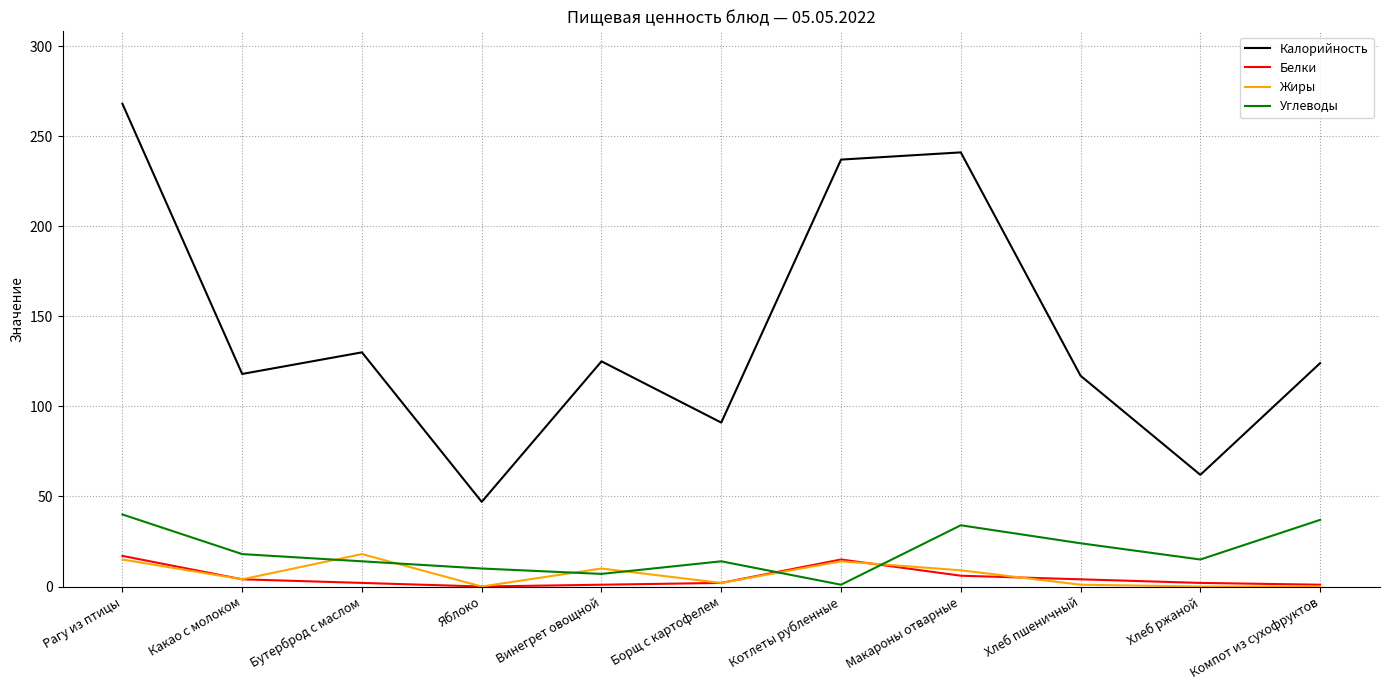

Is it true that Жиры equals 14 at Котлеты рубленные?

True